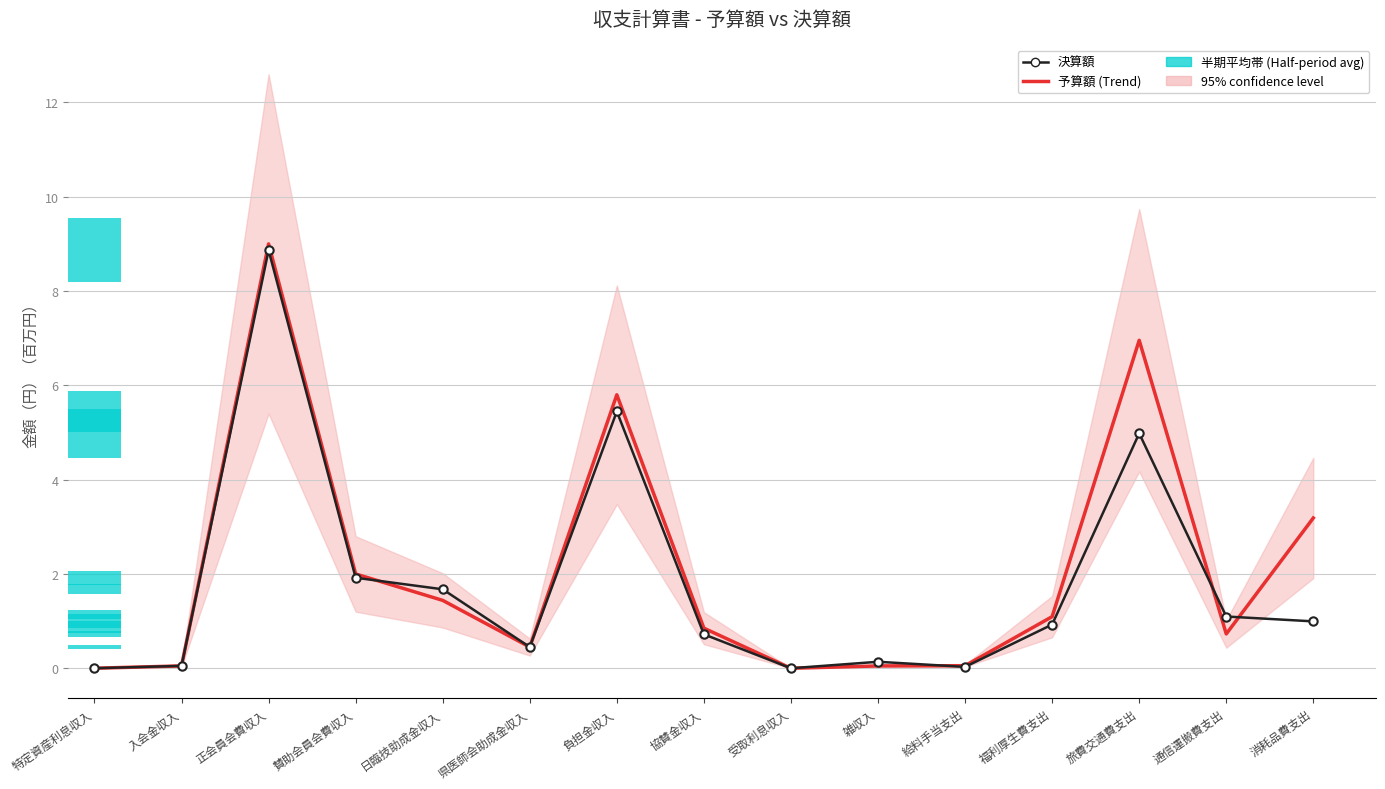

What is the value of the 決算額 bar at the 4th from the left?

1.9